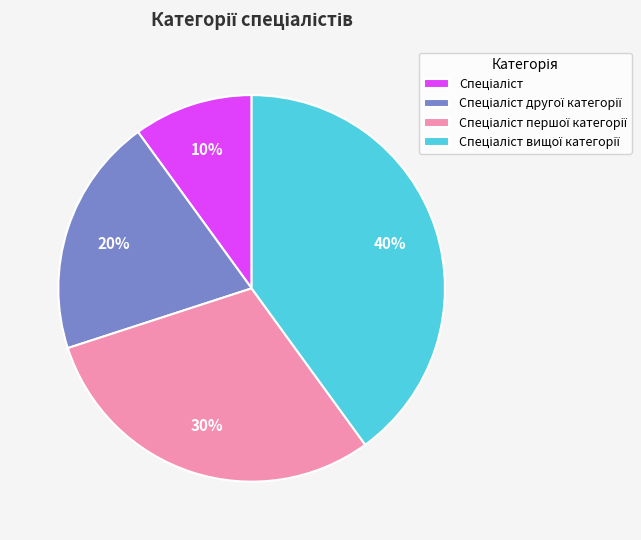

Does any single category account for the majority?

No